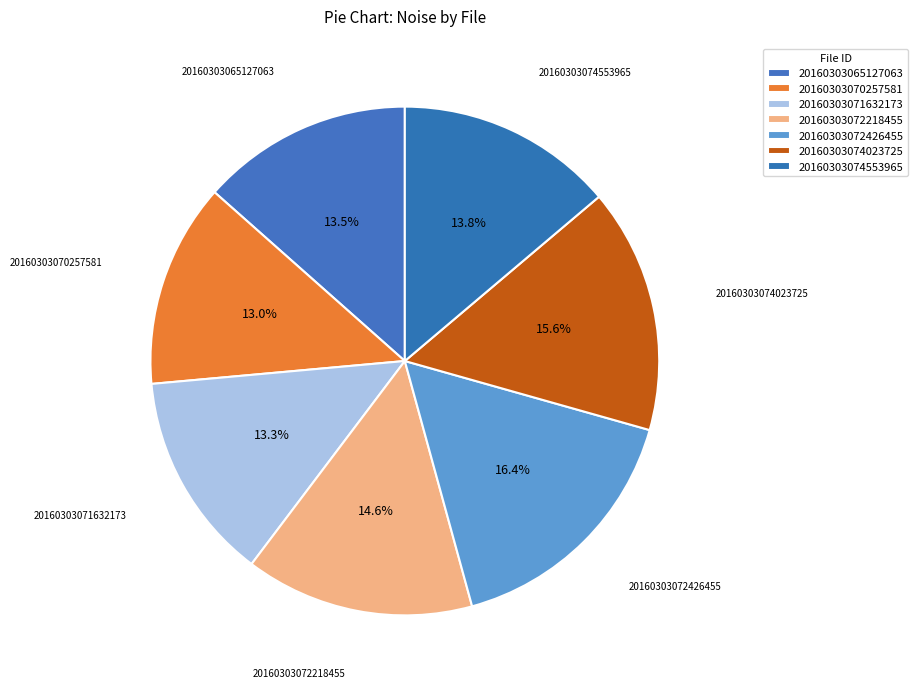

What is the smallest slice in the pie chart?

20160303070257581